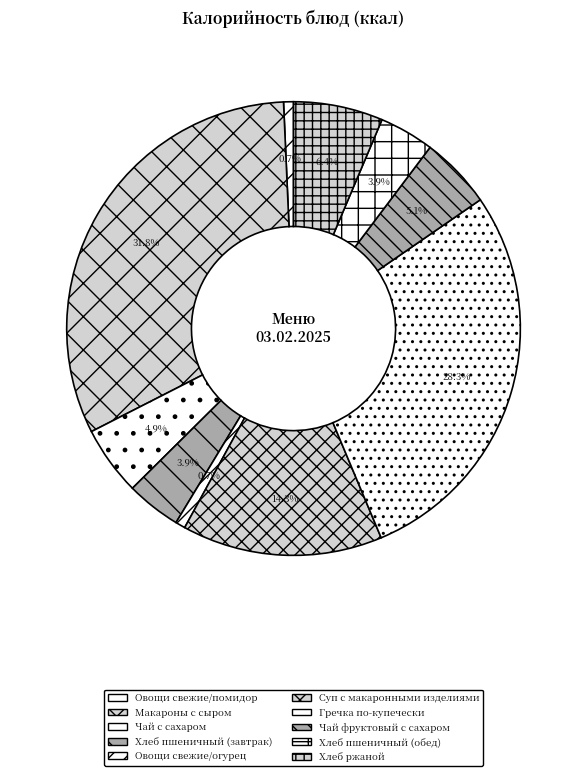

Combined, do Хлеб пшеничный (обед) and Чай фруктовый с сахаром account for over 50%?

No